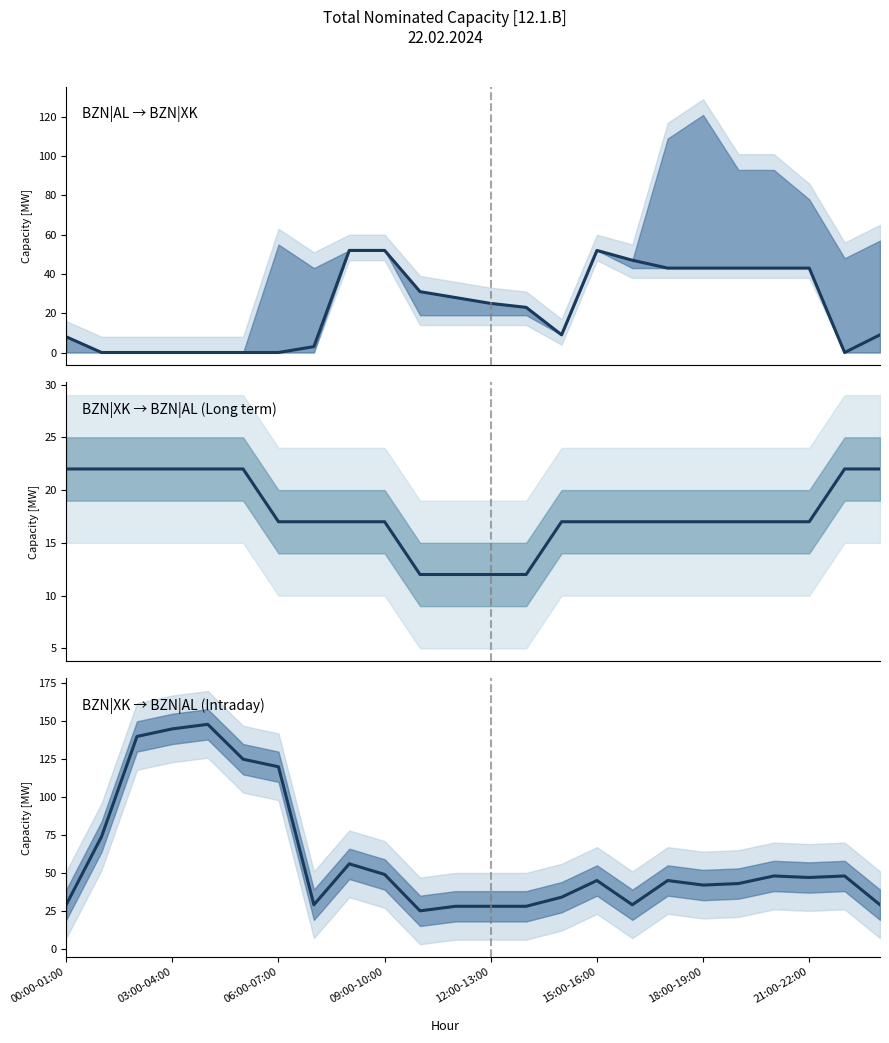

How many data points in BZN|XK → BZN|AL (Long term) are above 17?

8